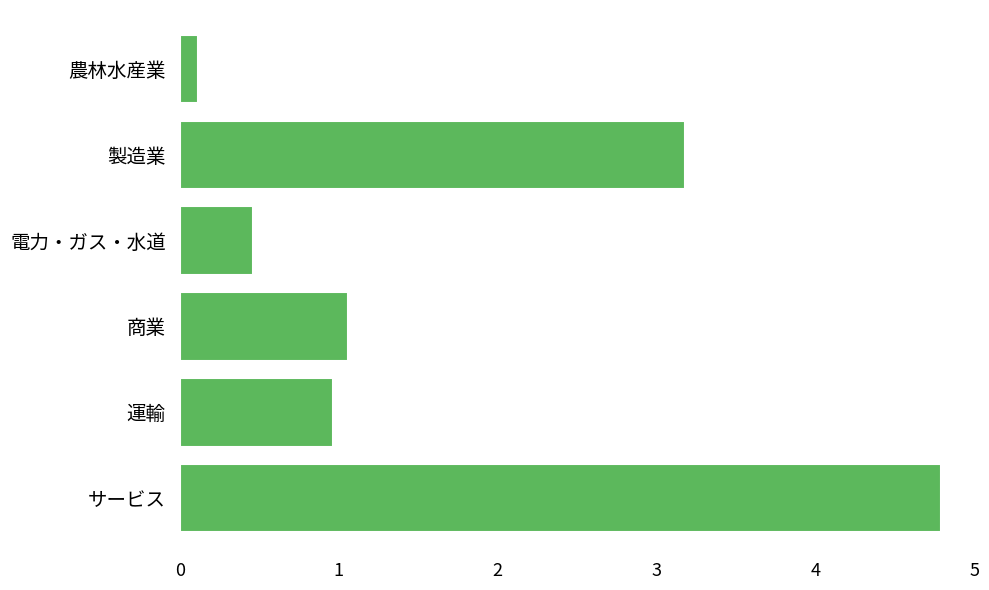

What is the label of the 2nd bar from the top?

製造業